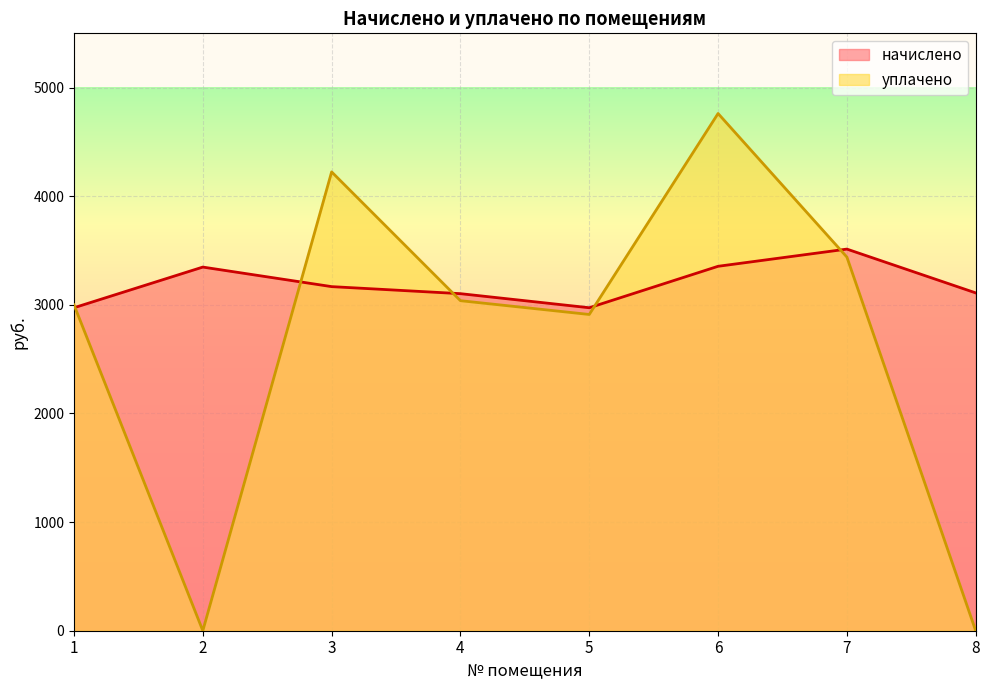

Reading left to right, extract all data points from this chart.

начислено: 2973.6	3348.0	3168.0	3103.2	2973.6	3355.2	3513.6	3110.4
уплачено: 3000.0	0.0	4224.3	3038.6	2911.7	4761.9	3440.4	0.0